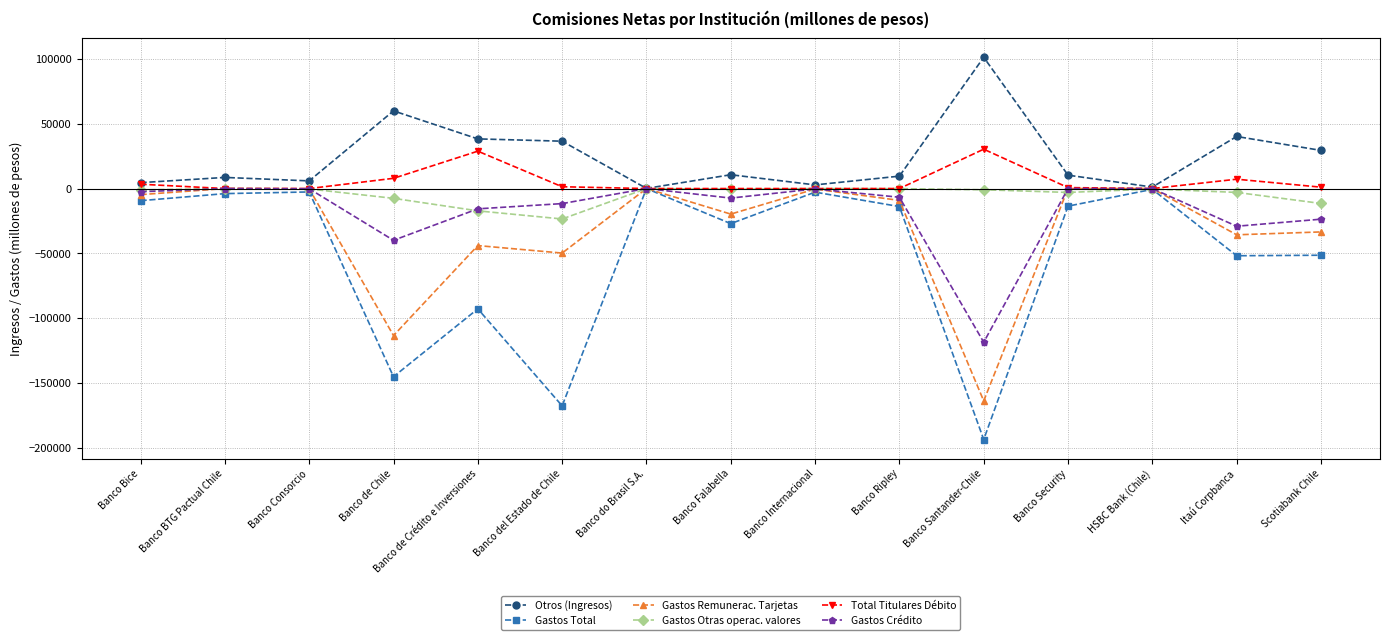

How many lines are shown in the chart?

6